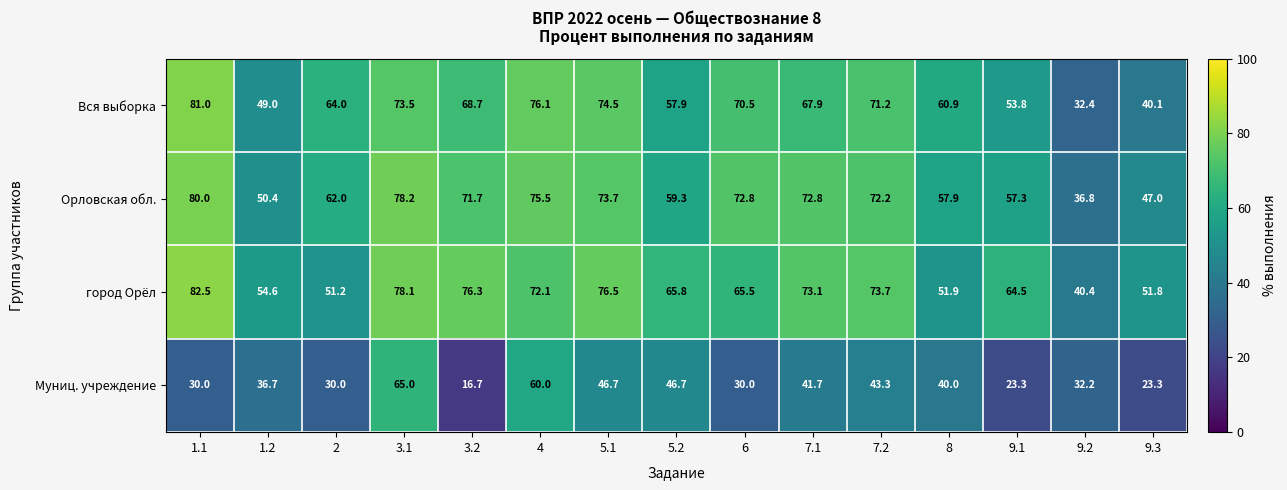

What is the average value of the Муниц. учреждение series?

37.7